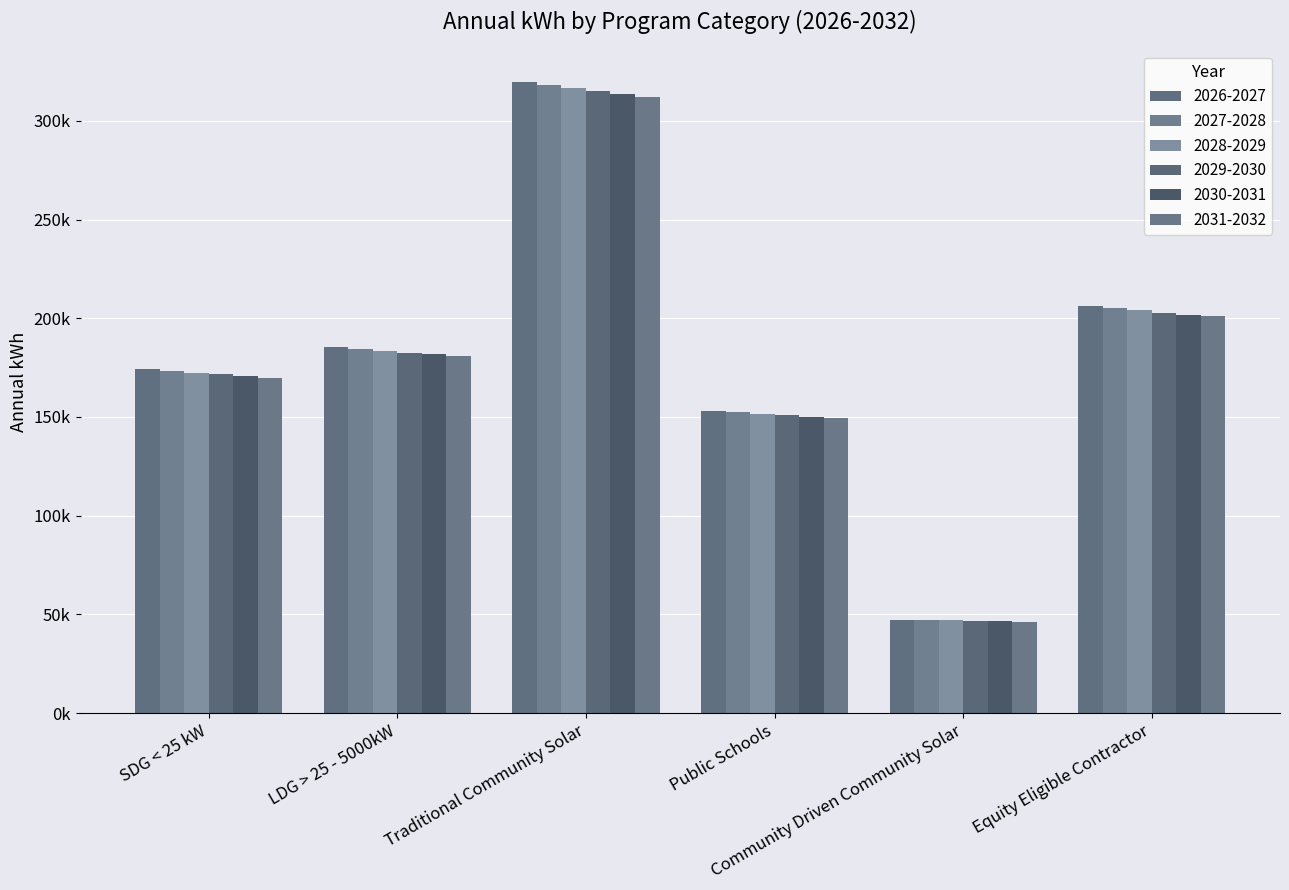

Does the chart contain stacked bars?

No